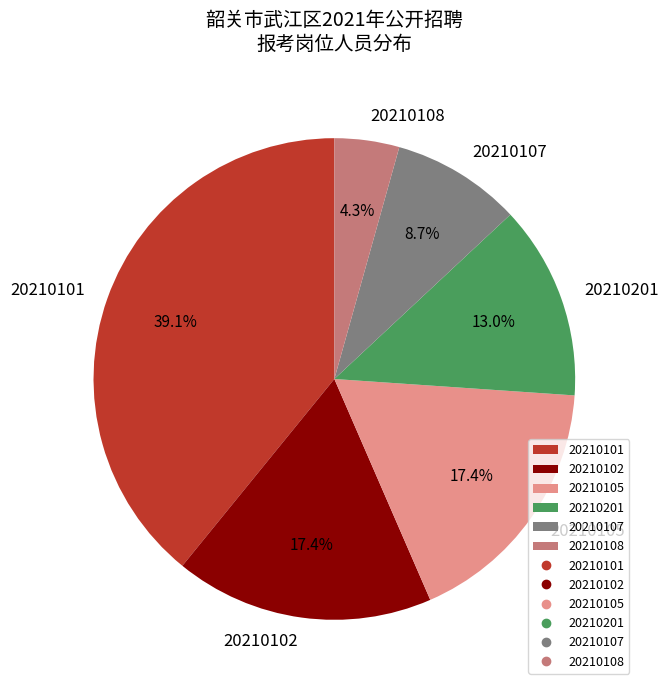

To the nearest percent, what percentage of the pie is 20210201?

13%